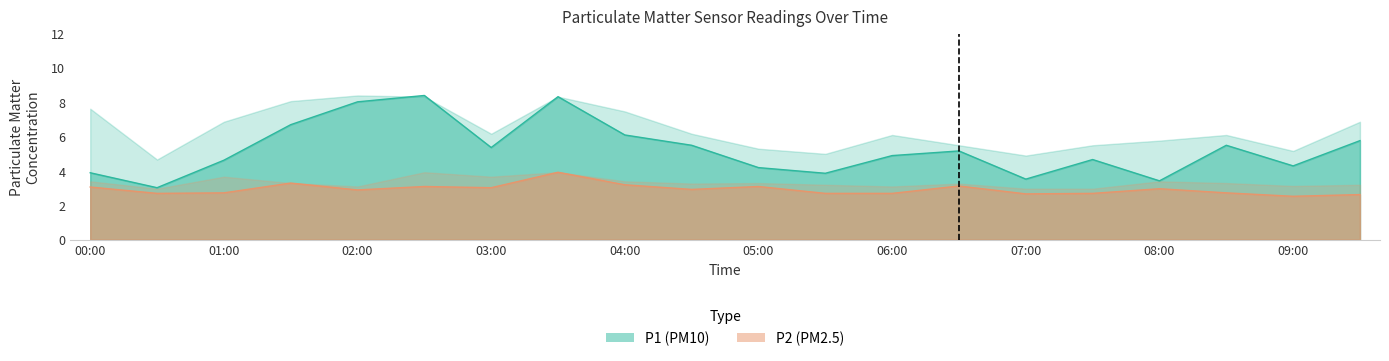

Is the value of P2 at 02:00 greater than the value of P1 at 07:30?

No